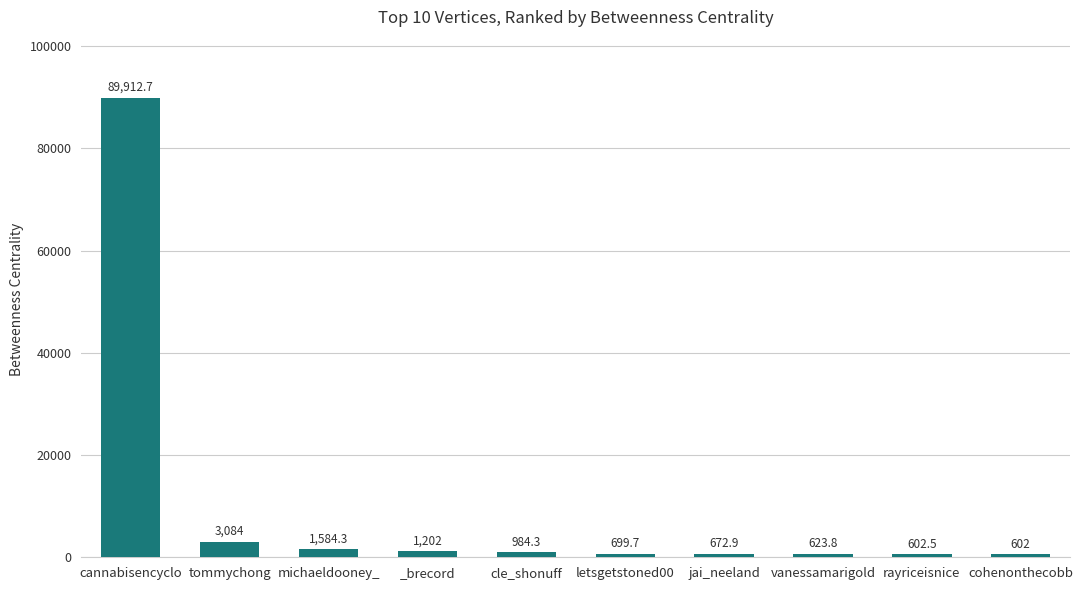

Which category has the lowest value across all series?

cohenonthecobb